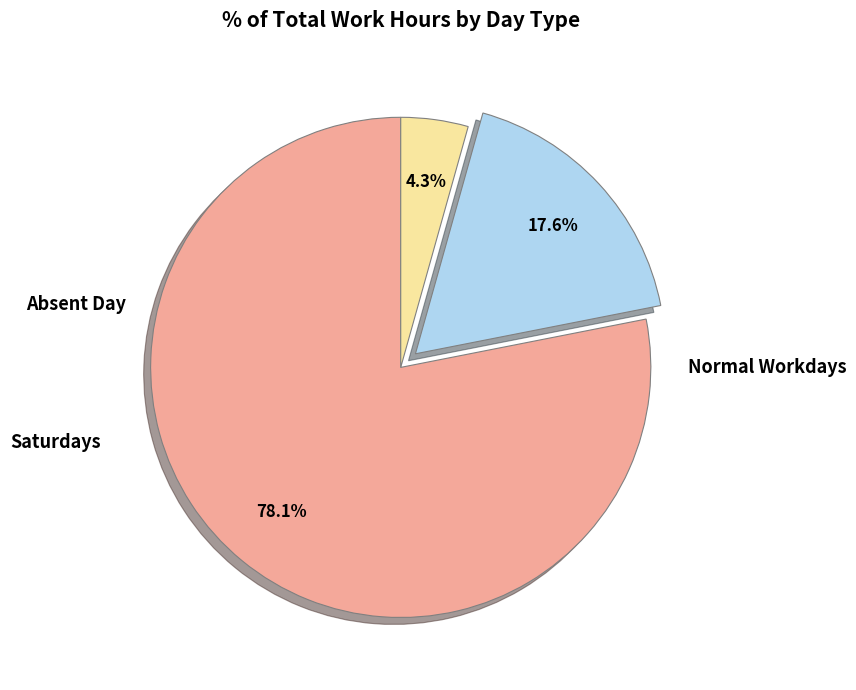

How many segments does this pie chart have?

3